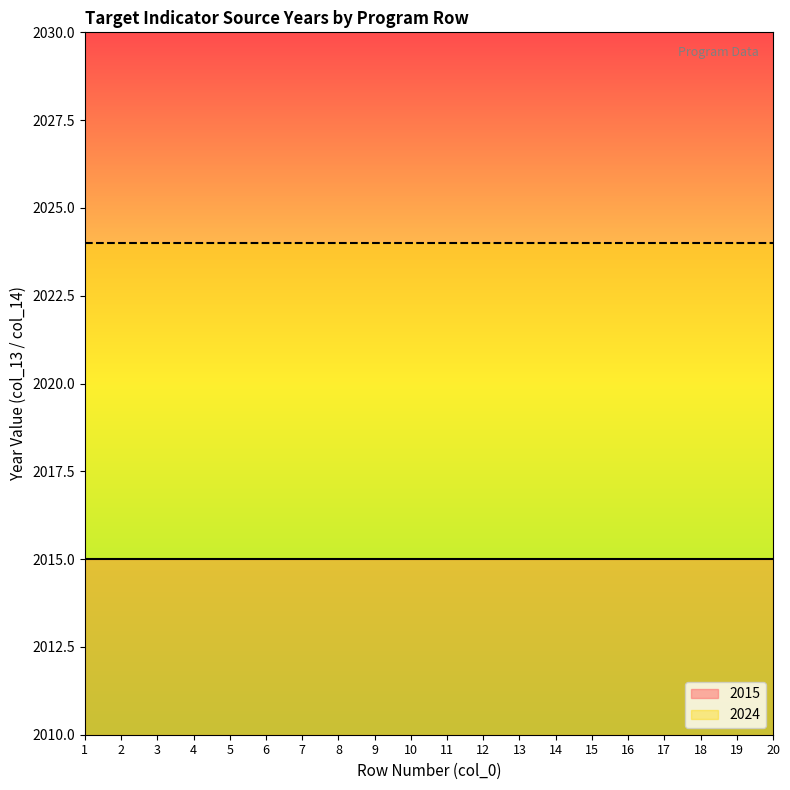

Reading left to right, what are all the values shown in this chart?

2015: 2015	2015	2015	2015	2015	2015	2015	2015	2015	2015	2015	2015	2015	2015	2015	2015	2015	2015	2015	2015
2024: 2024	2024	2024	2024	2024	2024	2024	2024	2024	2024	2024	2024	2024	2024	2024	2024	2024	2024	2024	2024